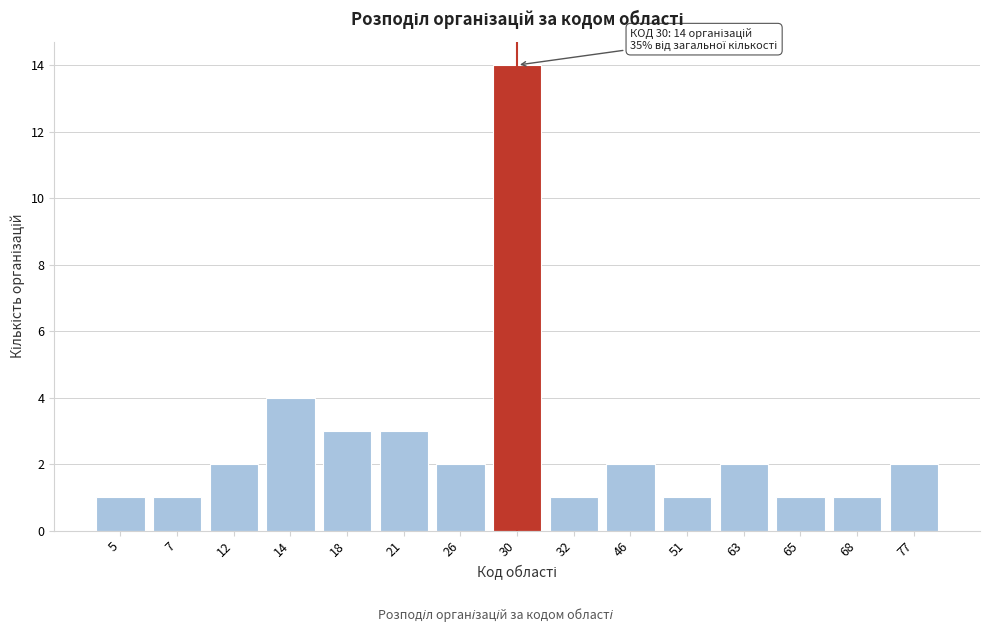

Reading left to right, what are all the values shown in this chart?

5=1	7=1	12=2	14=4	18=3	21=3	26=2	30=14	32=1	46=2	51=1	63=2	65=1	68=1	77=2